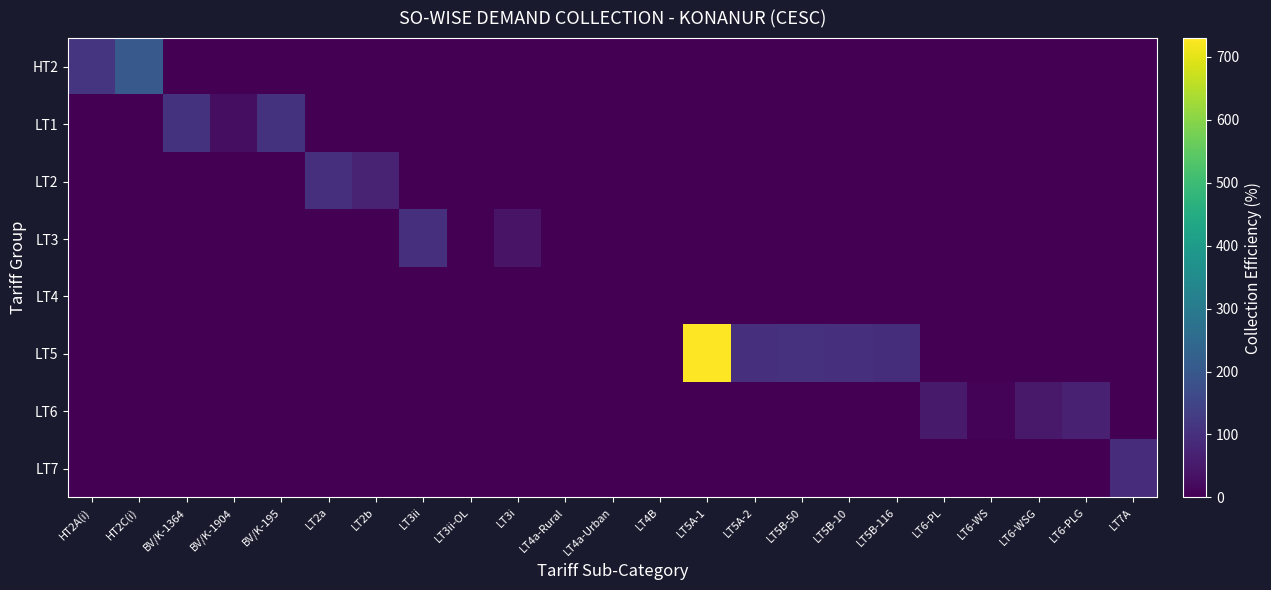

Reading left to right, what are all the values shown in this chart?

HT2: HT2A(i)=110.0	HT2C(i)=204.5	BV/K-1364=0.0	BV/K-1904=0.0	BV/K-195=0.0	LT2a=0.0	LT2b=0.0	LT3ii=0.0	LT3ii-OL=0.0	LT3i=0.0	LT4a-Rural=0.0	LT4a-Urban=0.0	LT4B=0.0	LT5A-1=0.0	LT5A-2=0.0	LT5B-50=0.0	LT5B-10=0.0	LT5B-116=0.0	LT6-PL=0.0	LT6-WS=0.0	LT6-WSG=0.0	LT6-PLG=0.0	LT7A=0.0
LT1: HT2A(i)=0.0	HT2C(i)=0.0	BV/K-1364=105.7	BV/K-1904=27.0	BV/K-195=108.2	LT2a=0.0	LT2b=0.0	LT3ii=0.0	LT3ii-OL=0.0	LT3i=0.0	LT4a-Rural=0.0	LT4a-Urban=0.0	LT4B=0.0	LT5A-1=0.0	LT5A-2=0.0	LT5B-50=0.0	LT5B-10=0.0	LT5B-116=0.0	LT6-PL=0.0	LT6-WS=0.0	LT6-WSG=0.0	LT6-PLG=0.0	LT7A=0.0
LT2: HT2A(i)=0.0	HT2C(i)=0.0	BV/K-1364=0.0	BV/K-1904=0.0	BV/K-195=0.0	LT2a=101.9	LT2b=73.7	LT3ii=0.0	LT3ii-OL=0.0	LT3i=0.0	LT4a-Rural=0.0	LT4a-Urban=0.0	LT4B=0.0	LT5A-1=0.0	LT5A-2=0.0	LT5B-50=0.0	LT5B-10=0.0	LT5B-116=0.0	LT6-PL=0.0	LT6-WS=0.0	LT6-WSG=0.0	LT6-PLG=0.0	LT7A=0.0
LT3: HT2A(i)=0.0	HT2C(i)=0.0	BV/K-1364=0.0	BV/K-1904=0.0	BV/K-195=0.0	LT2a=0.0	LT2b=0.0	LT3ii=100.9	LT3ii-OL=0.0	LT3i=39.2	LT4a-Rural=0.0	LT4a-Urban=0.0	LT4B=0.0	LT5A-1=0.0	LT5A-2=0.0	LT5B-50=0.0	LT5B-10=0.0	LT5B-116=0.0	LT6-PL=0.0	LT6-WS=0.0	LT6-WSG=0.0	LT6-PLG=0.0	LT7A=0.0
LT4: HT2A(i)=0.0	HT2C(i)=0.0	BV/K-1364=0.0	BV/K-1904=0.0	BV/K-195=0.0	LT2a=0.0	LT2b=0.0	LT3ii=0.0	LT3ii-OL=0.0	LT3i=0.0	LT4a-Rural=0.0	LT4a-Urban=0.0	LT4B=0.0	LT5A-1=0.0	LT5A-2=0.0	LT5B-50=0.0	LT5B-10=0.0	LT5B-116=0.0	LT6-PL=0.0	LT6-WS=0.0	LT6-WSG=0.0	LT6-PLG=0.0	LT7A=0.0
LT5: HT2A(i)=0.0	HT2C(i)=0.0	BV/K-1364=0.0	BV/K-1904=0.0	BV/K-195=0.0	LT2a=0.0	LT2b=0.0	LT3ii=0.0	LT3ii-OL=0.0	LT3i=0.0	LT4a-Rural=0.0	LT4a-Urban=0.0	LT4B=0.0	LT5A-1=727.3	LT5A-2=100.1	LT5B-50=104.9	LT5B-10=97.0	LT5B-116=94.5	LT6-PL=0.0	LT6-WS=0.0	LT6-WSG=0.0	LT6-PLG=0.0	LT7A=0.0
LT6: HT2A(i)=0.0	HT2C(i)=0.0	BV/K-1364=0.0	BV/K-1904=0.0	BV/K-195=0.0	LT2a=0.0	LT2b=0.0	LT3ii=0.0	LT3ii-OL=0.0	LT3i=0.0	LT4a-Rural=0.0	LT4a-Urban=0.0	LT4B=0.0	LT5A-1=0.0	LT5A-2=0.0	LT5B-50=0.0	LT5B-10=0.0	LT5B-116=0.0	LT6-PL=51.9	LT6-WS=8.1	LT6-WSG=50.3	LT6-PLG=67.6	LT7A=0.0
LT7: HT2A(i)=0.0	HT2C(i)=0.0	BV/K-1364=0.0	BV/K-1904=0.0	BV/K-195=0.0	LT2a=0.0	LT2b=0.0	LT3ii=0.0	LT3ii-OL=0.0	LT3i=0.0	LT4a-Rural=0.0	LT4a-Urban=0.0	LT4B=0.0	LT5A-1=0.0	LT5A-2=0.0	LT5B-50=0.0	LT5B-10=0.0	LT5B-116=0.0	LT6-PL=0.0	LT6-WS=0.0	LT6-WSG=0.0	LT6-PLG=0.0	LT7A=92.4